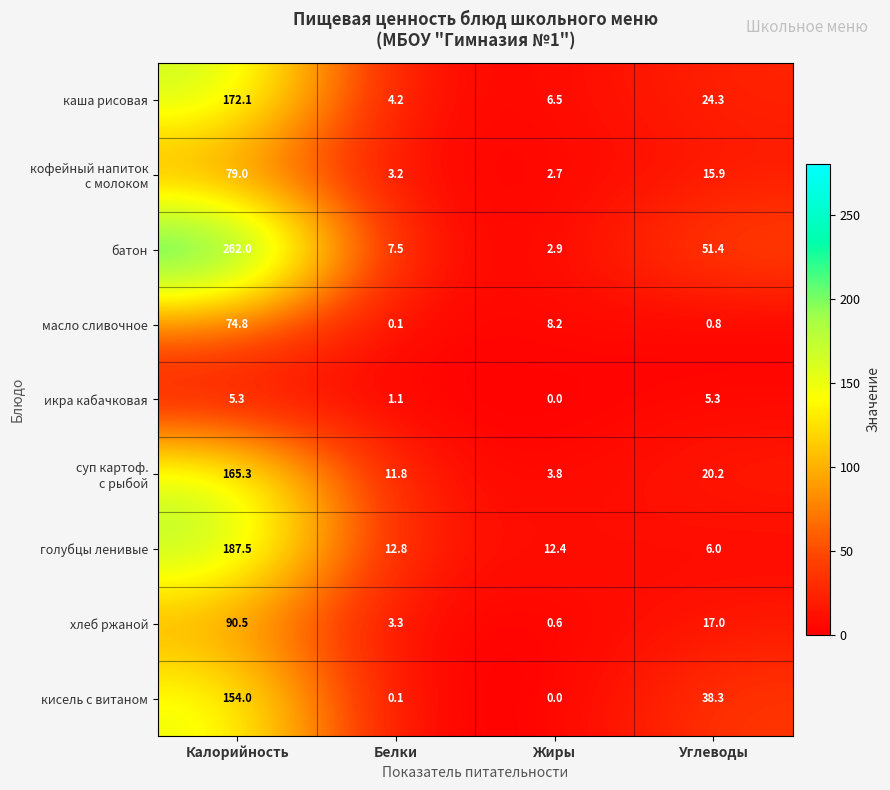

The масло сливочное series shows 0.8 at Углеводы. True or false?

True